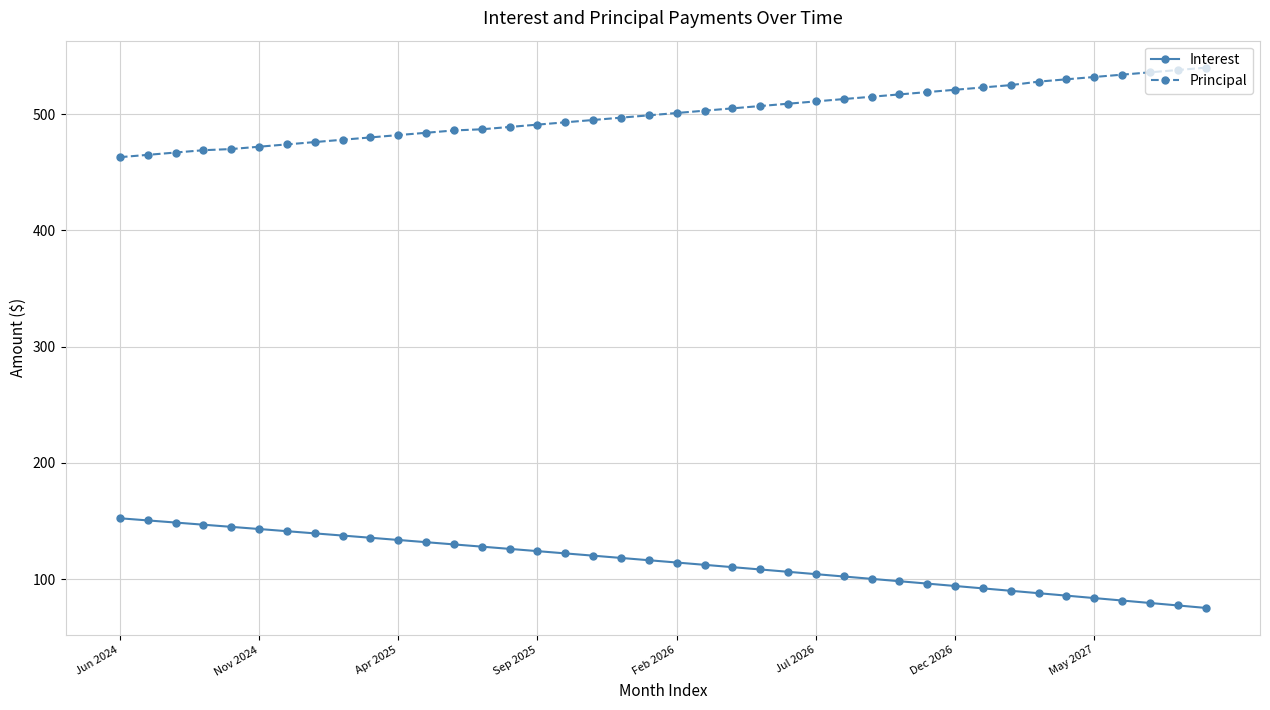

List the series in order of their overall mean, highest first.

Principal, Interest